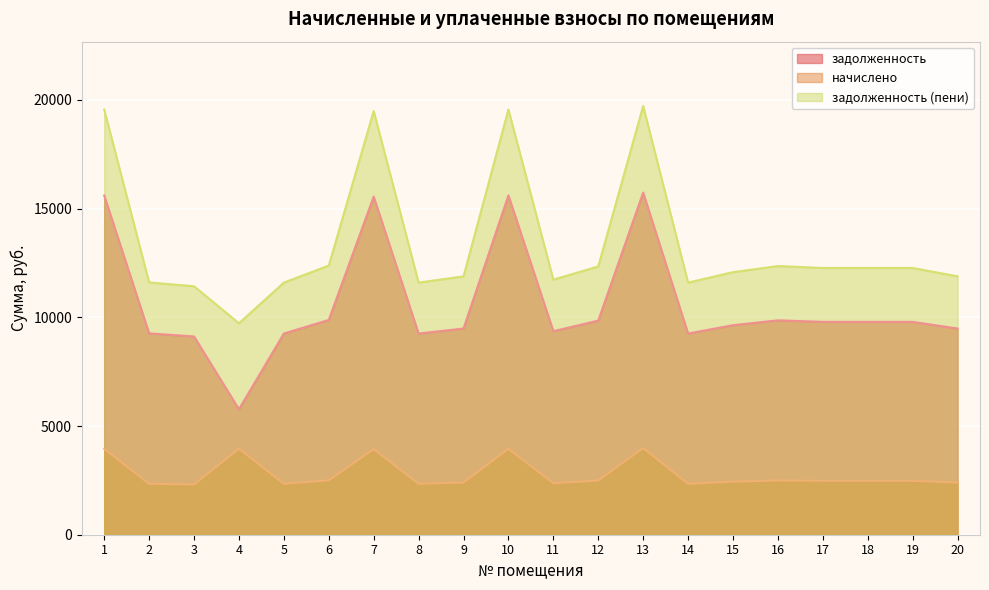

How many interior local peaks does the начислено series have?

5